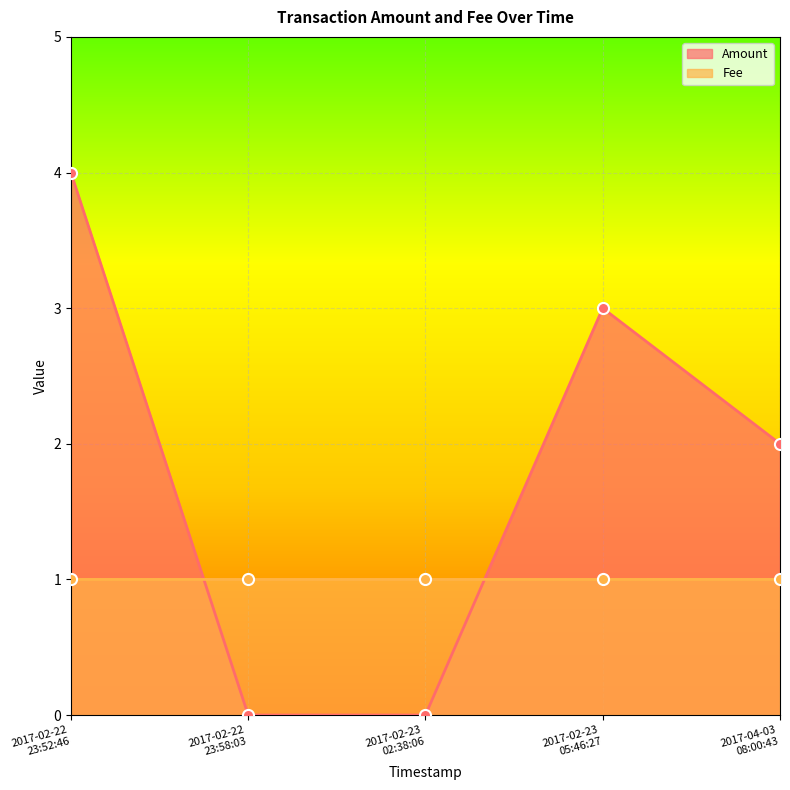

How many Fee values are between 1 and 2?

5